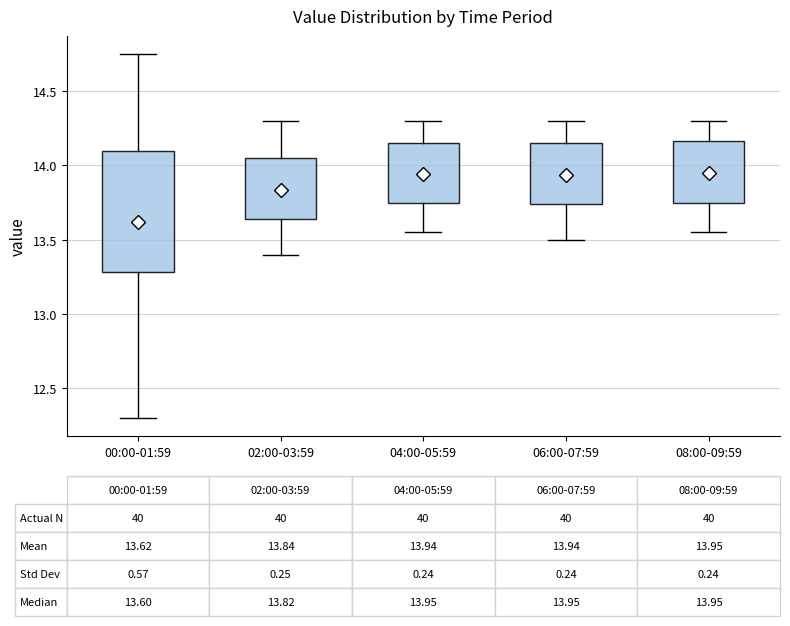

Which box's median line is the lowest?

00:00-01:59